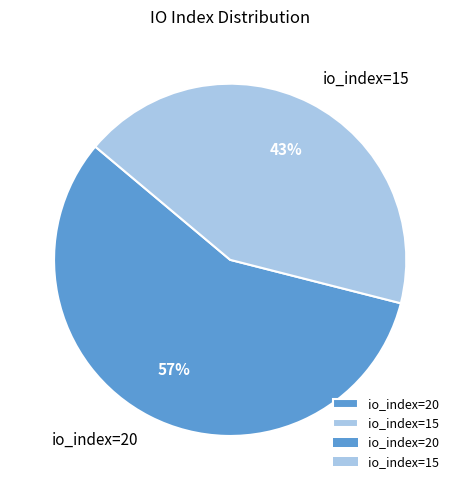

True or false: io_index=15 accounts for 56% of the total.

False